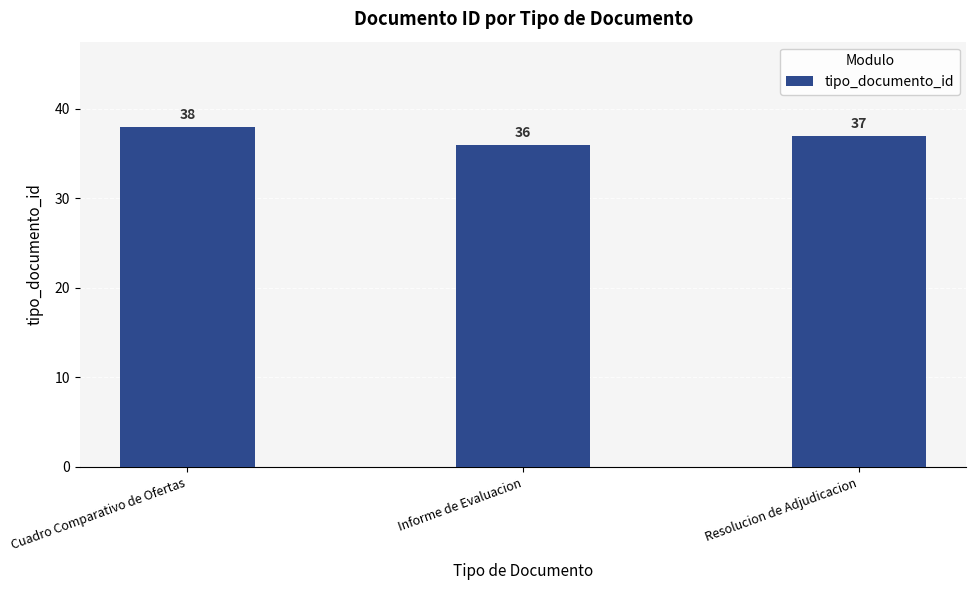

At which category does the chart reach its peak across all series?

Cuadro Comparativo de Ofertas